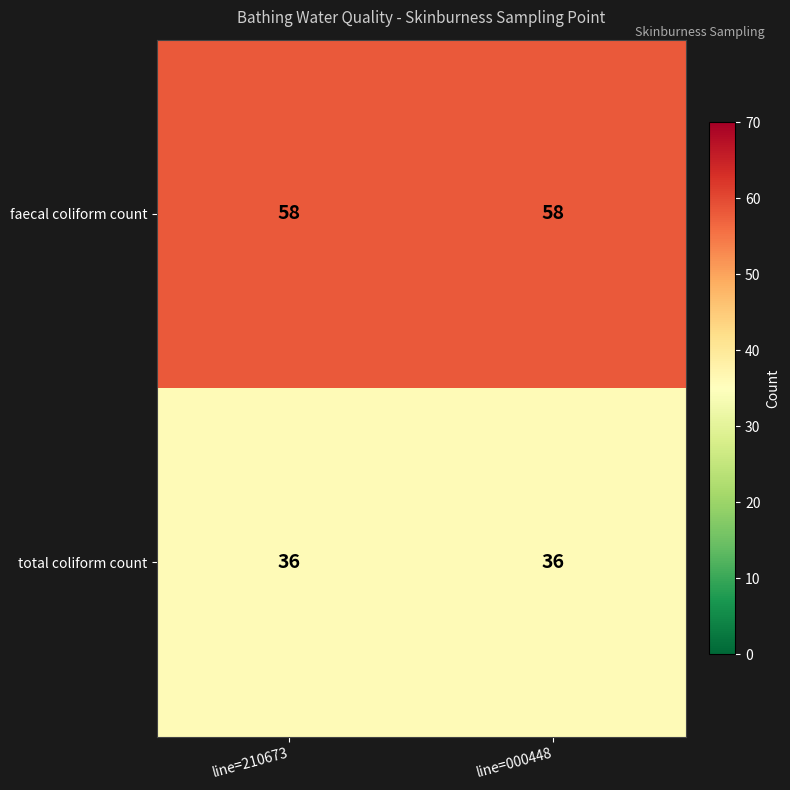

What is the average value of the faecal coliform count series?

58